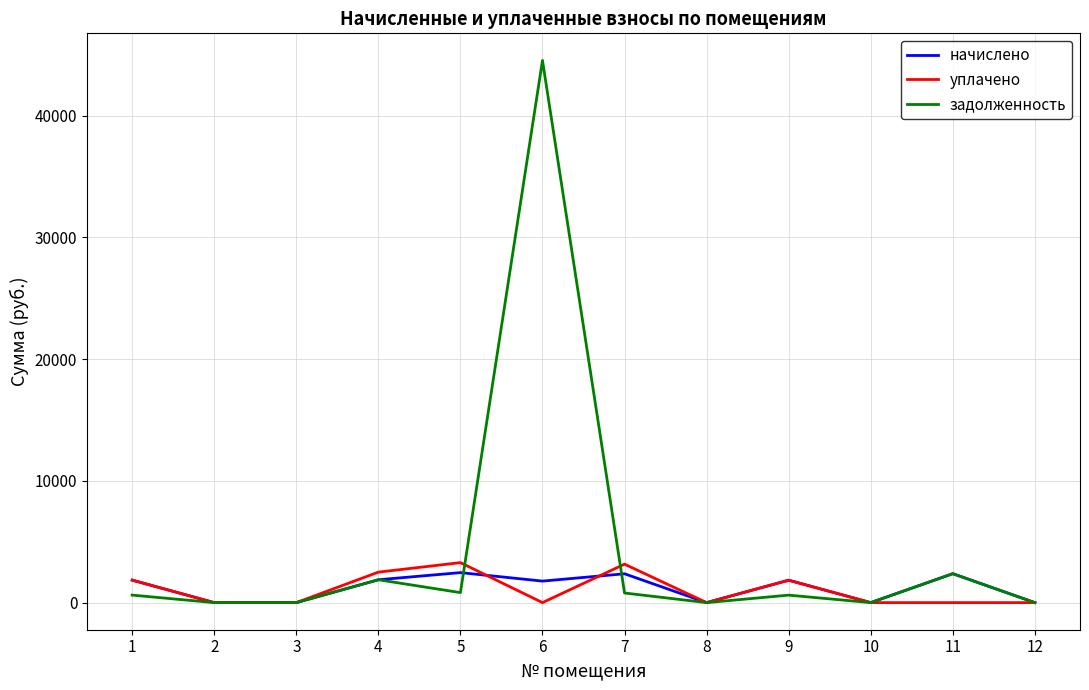

At which label does начислено first exceed 1840?

1